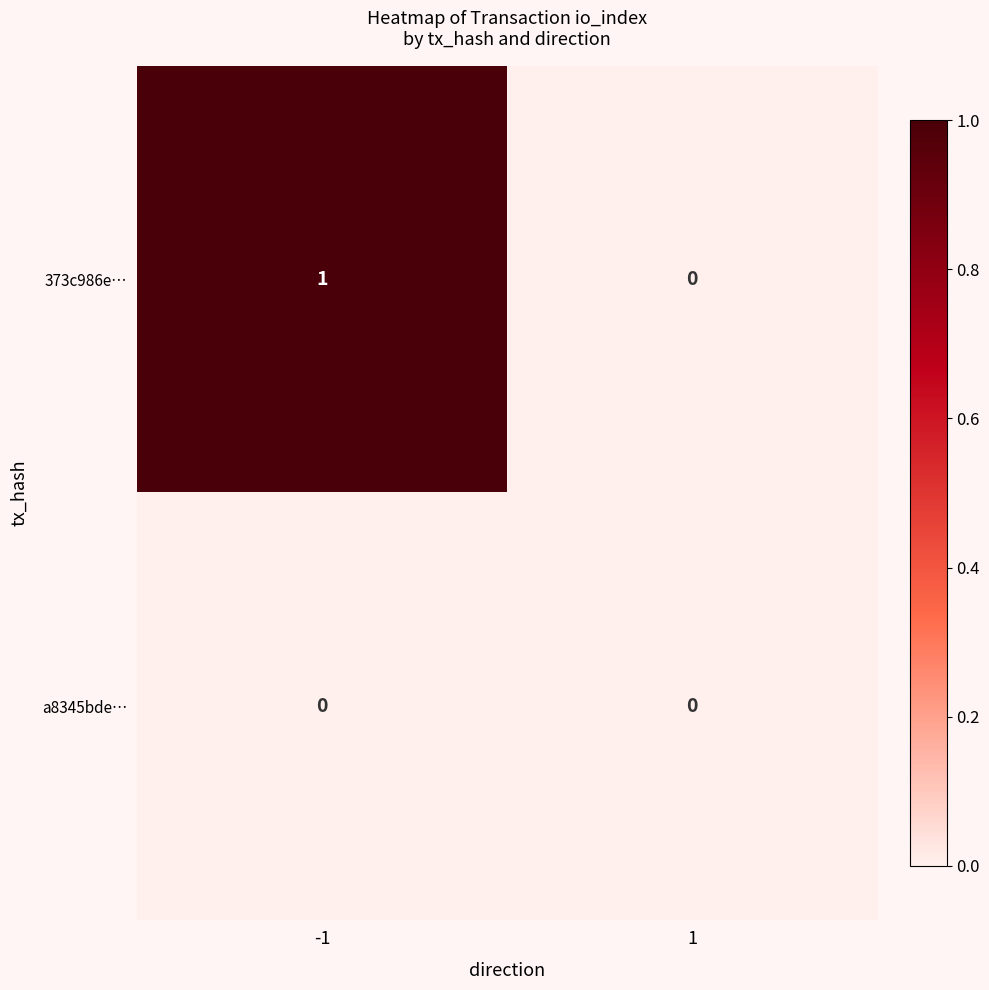

True or false: a8345bde… has a value of 0 at -1.

True